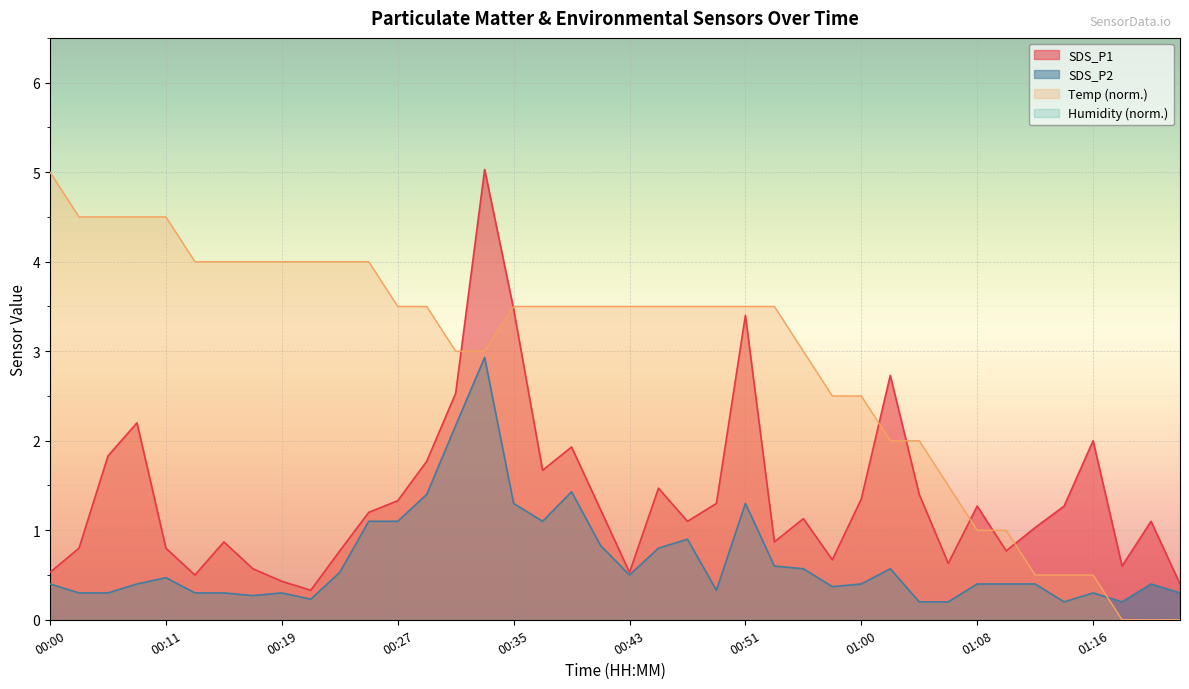

Between 00:39 and 00:45, which series saw the biggest shift?

SDS_P2